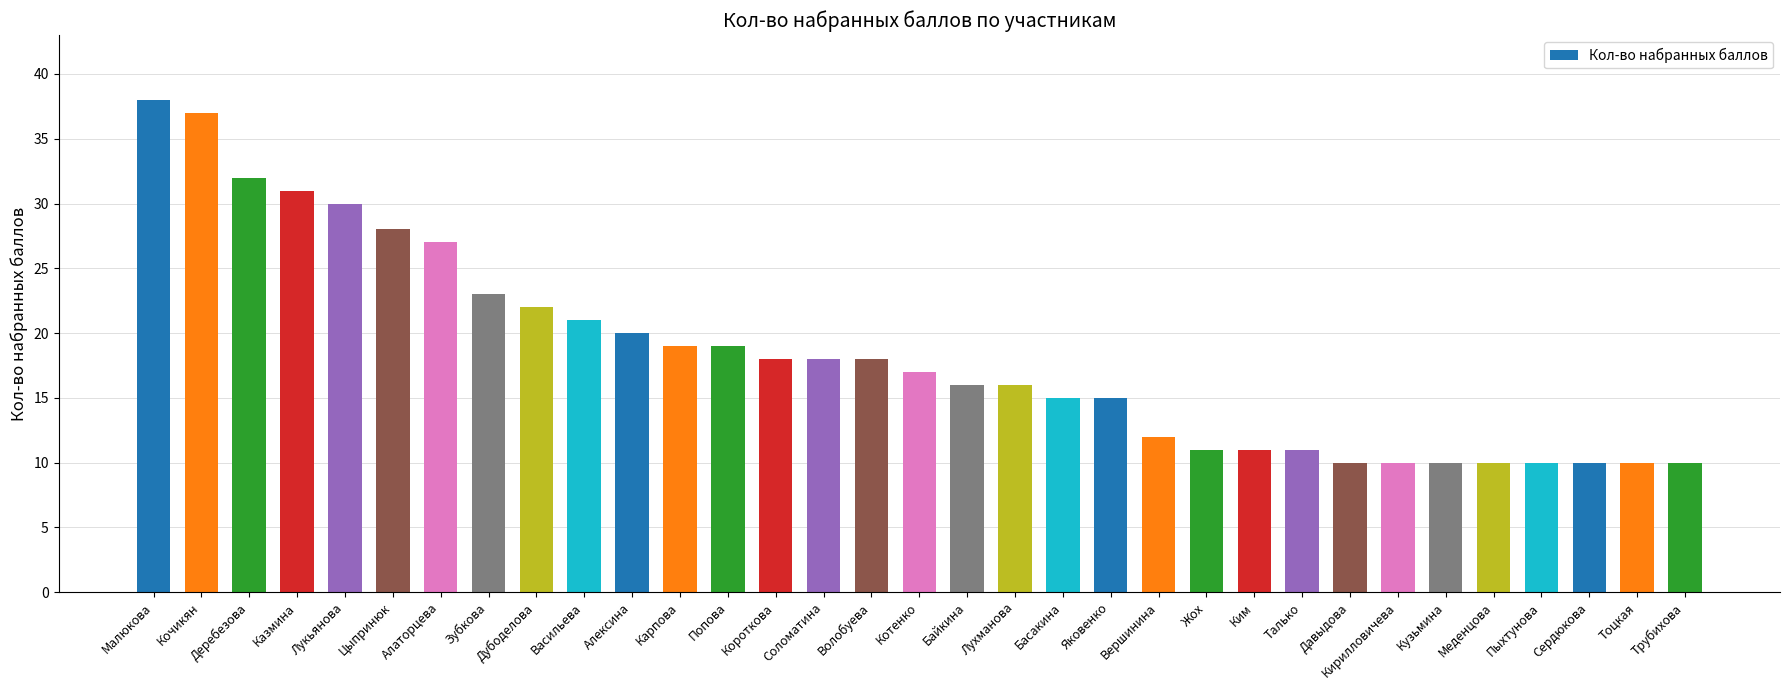

What is the greatest value displayed?

38